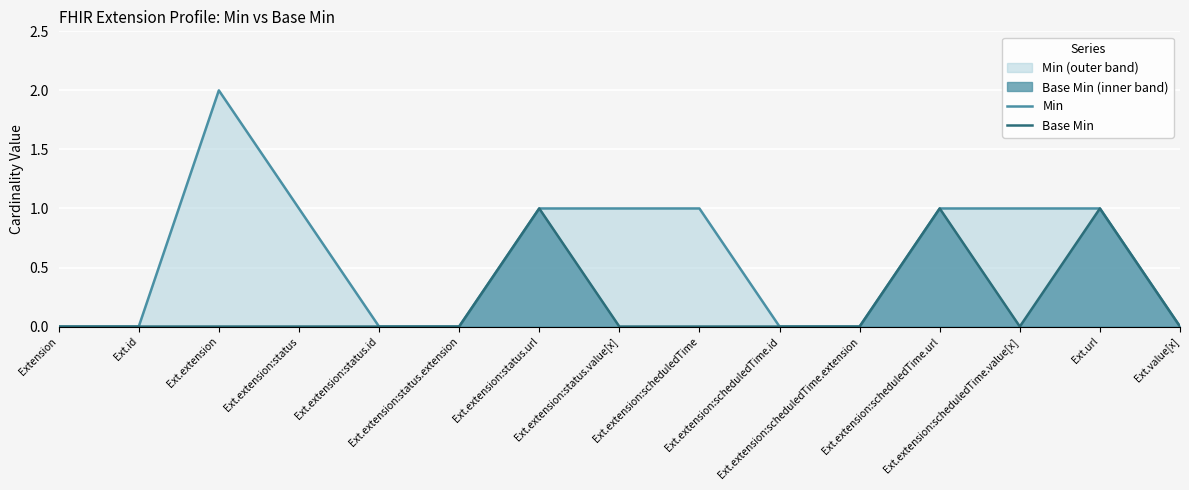

Rank the series at Ext.extension:scheduledTime.value[x] from highest to lowest value.

Min, Base Min